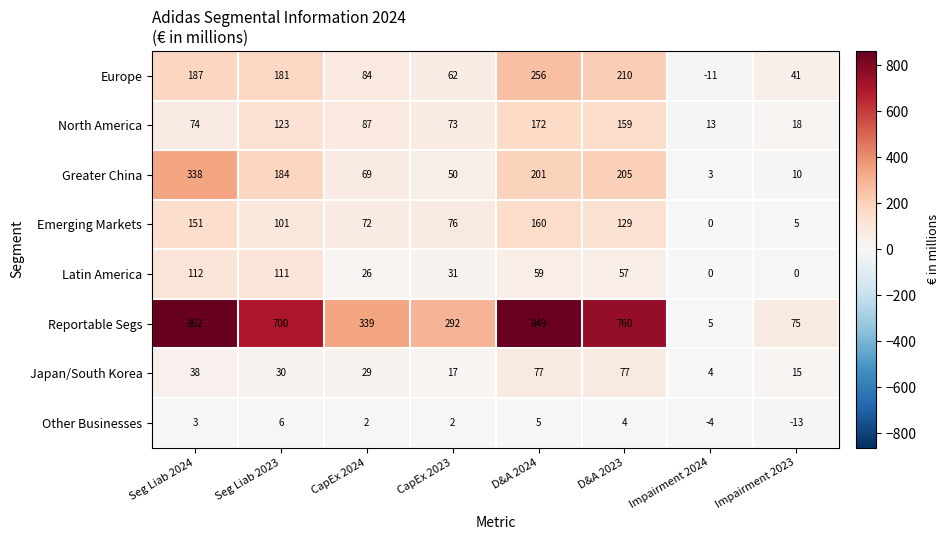

Which label corresponds to the smallest value in the chart?

Impairment 2023